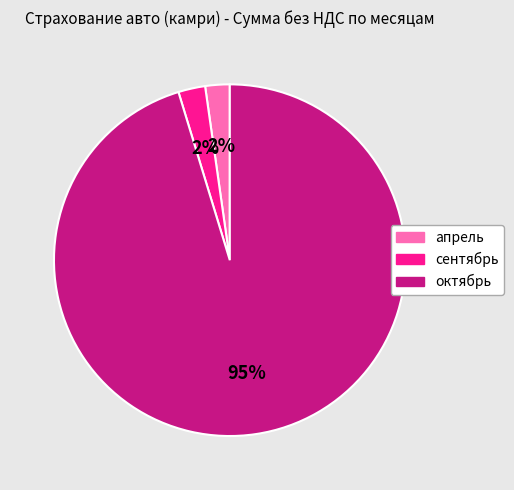

To the nearest percent, what portion does сентябрь represent?

2%